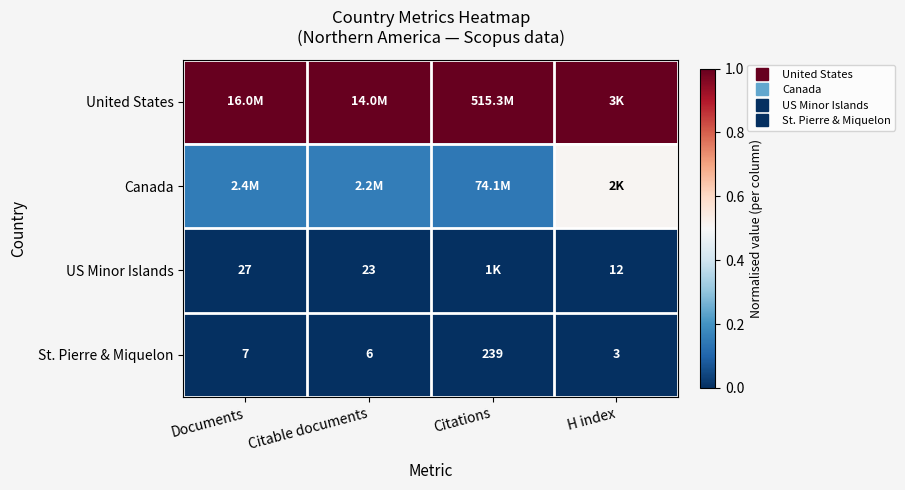

Between Citations and Citable documents, which is larger?

Citations